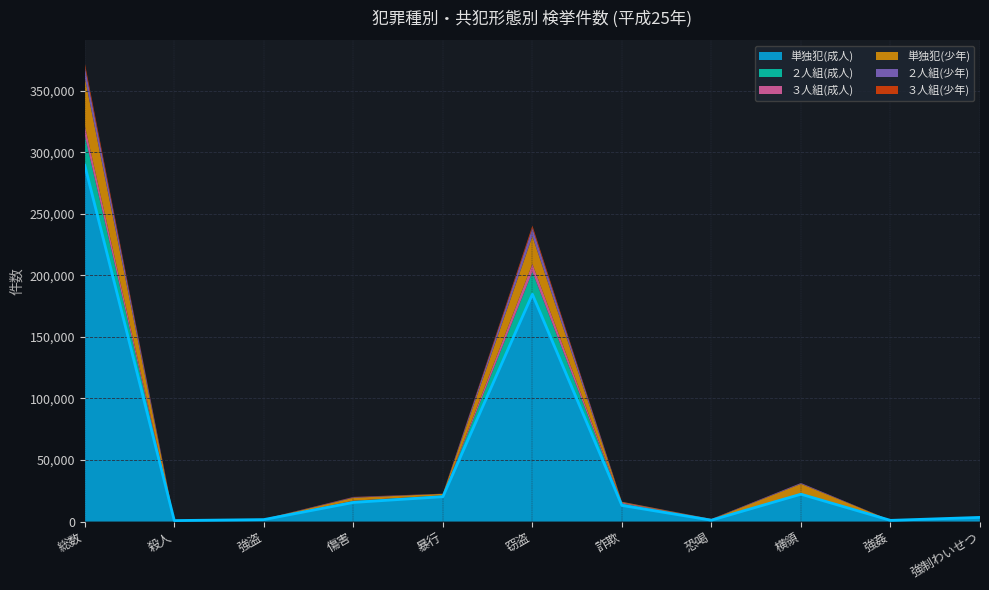

At which category does 単独犯(成人) reach its first local valley?

殺人